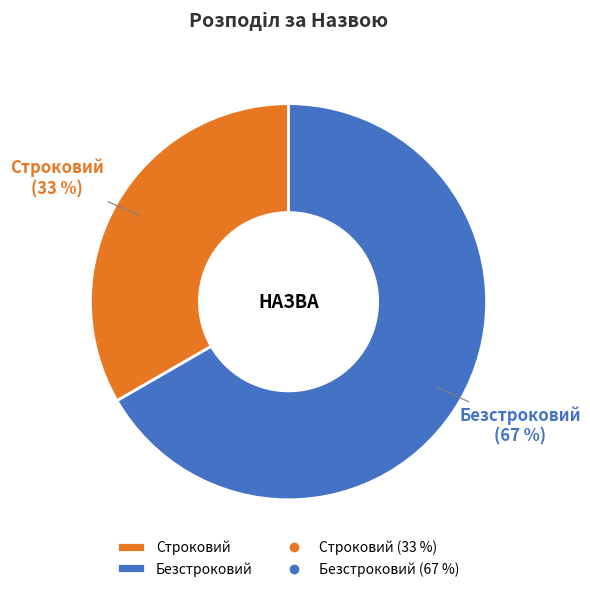

What is the smallest slice in the pie chart?

Строковий